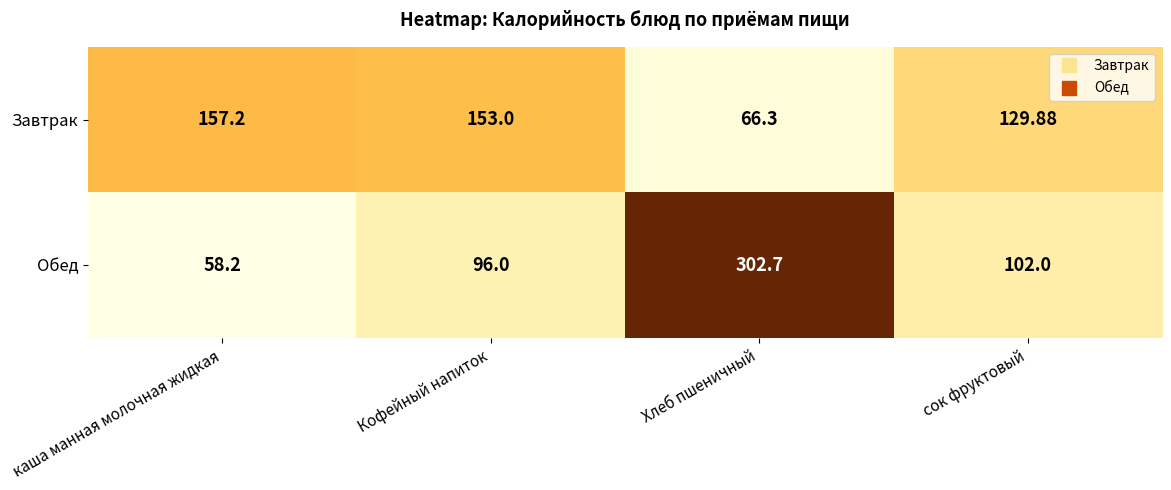

How many categories are shown in the chart?

4